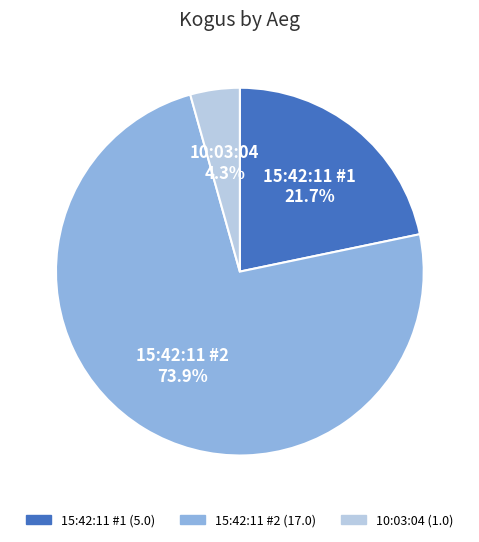

How many segments does this pie chart have?

3